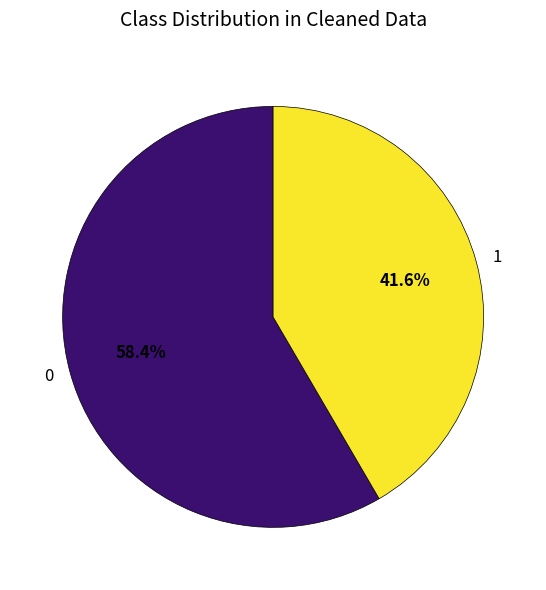

Rank the categories by value from lowest to highest.

1, 0